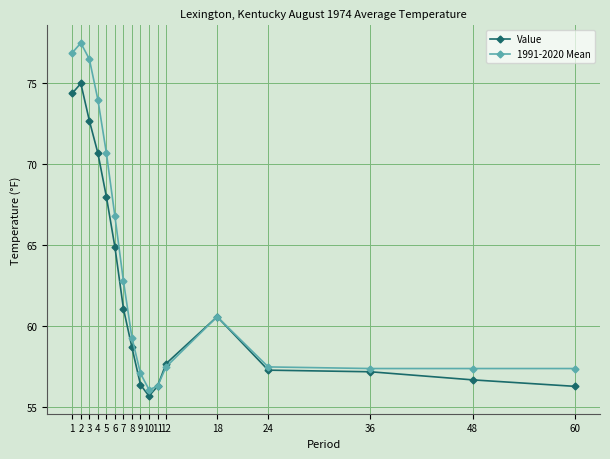

Does the chart have visible grid lines?

Yes